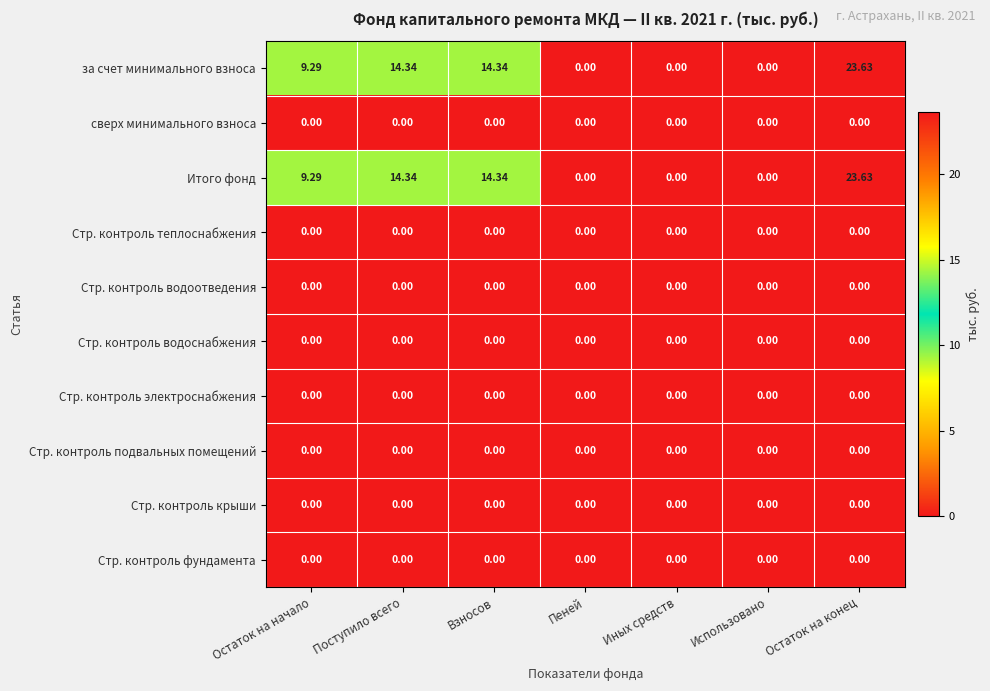

At which category is the sum across all series the highest?

Остаток на конец